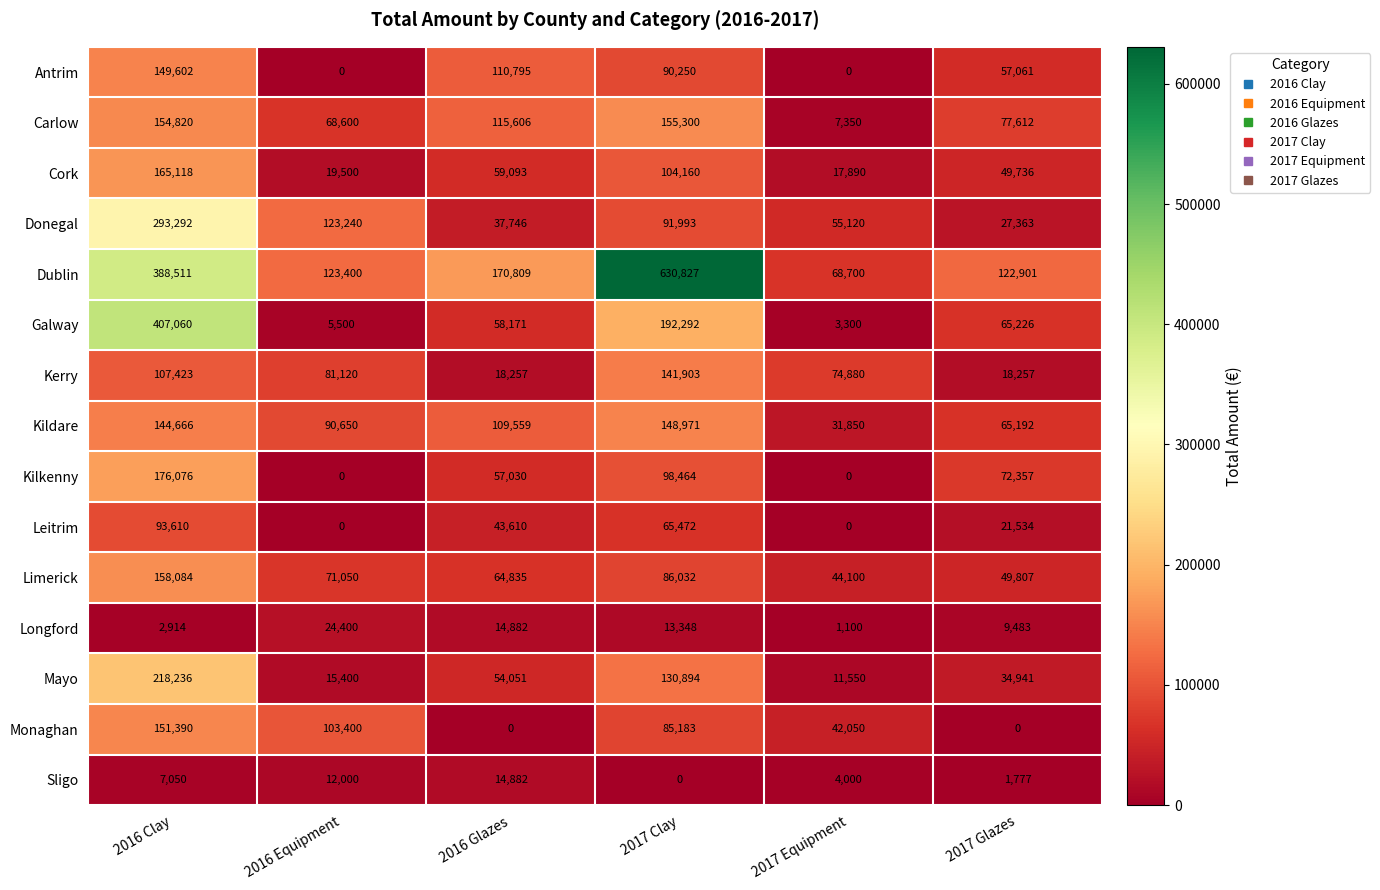

Rank the series at 2017 Glazes from highest to lowest value.

Dublin, Carlow, Kilkenny, Galway, Kildare, Antrim, Limerick, Cork, Mayo, Donegal, Leitrim, Kerry, Longford, Sligo, Monaghan